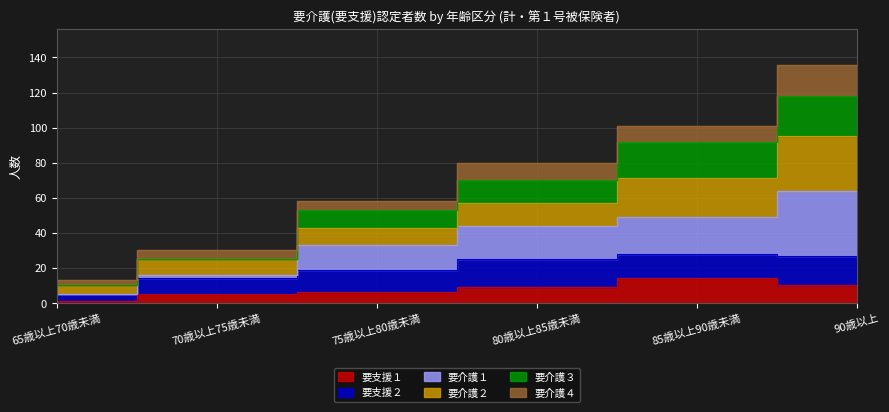

Does the chart have visible grid lines?

Yes